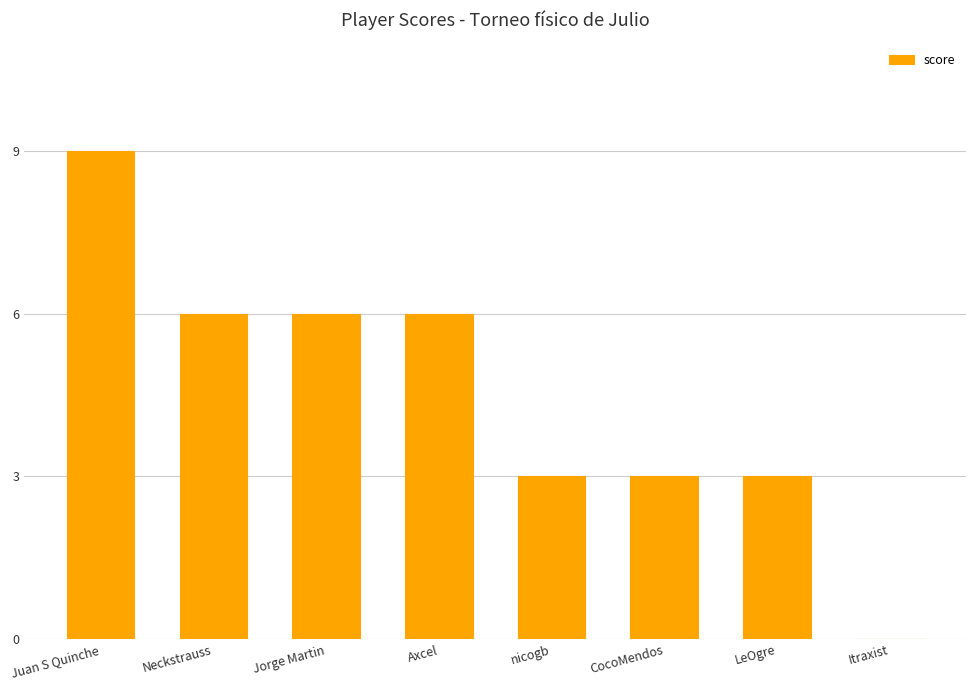

What is the sum of the values at nicogb and Neckstrauss?

9